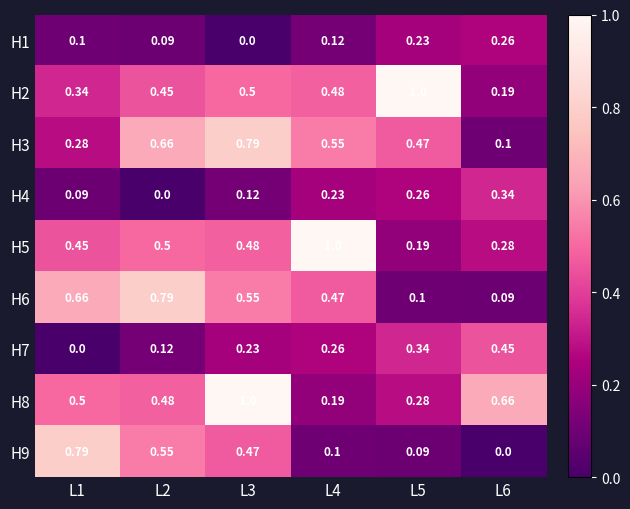

How many series are shown in this chart?

9